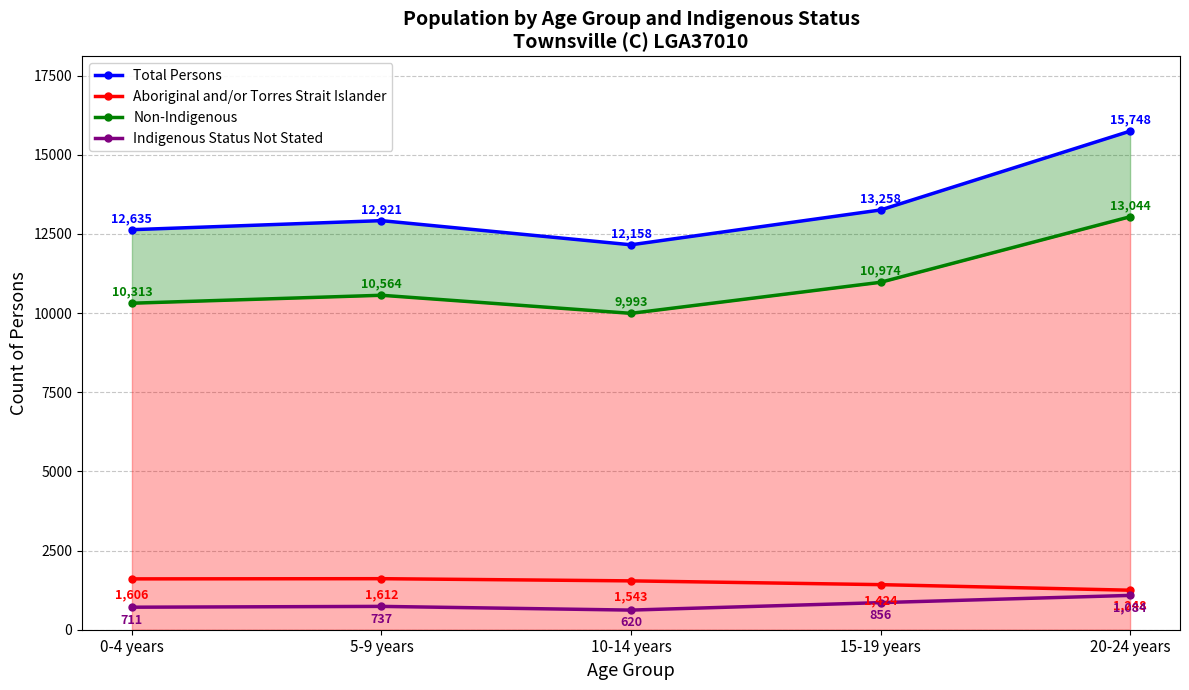

Reading right to left, transcribe all the data shown in this chart.

Total Persons: 20-24 years=15748	15-19 years=13258	10-14 years=12158	5-9 years=12921	0-4 years=12635
Aboriginal and/or Torres Strait Islander: 20-24 years=1248	15-19 years=1424	10-14 years=1543	5-9 years=1612	0-4 years=1606
Non-Indigenous: 20-24 years=13044	15-19 years=10974	10-14 years=9993	5-9 years=10564	0-4 years=10313
Indigenous Status Not Stated: 20-24 years=1084	15-19 years=856	10-14 years=620	5-9 years=737	0-4 years=711